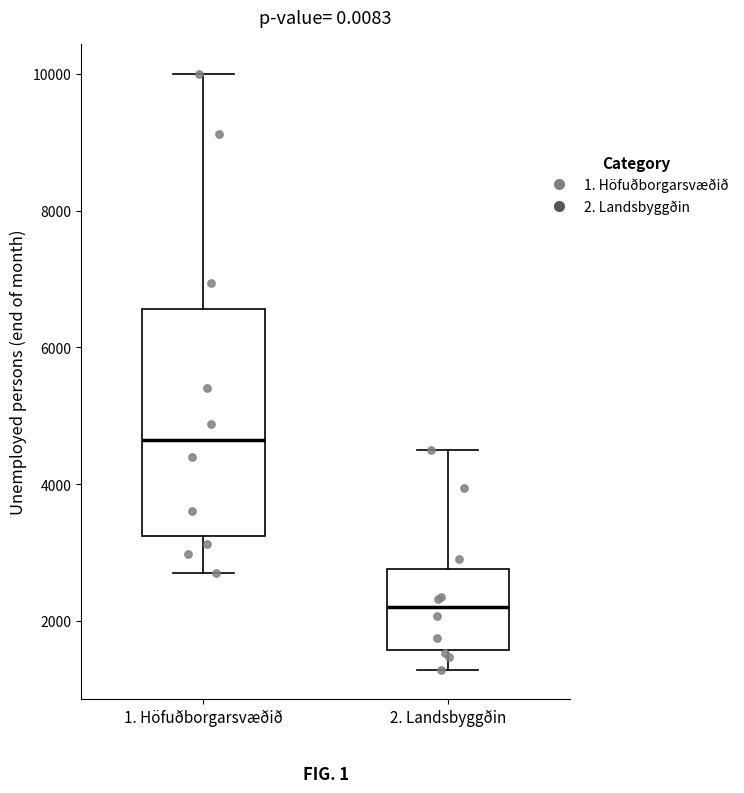

Reading left to right, read every box against the y-axis: the position of its median line, the range the box covers, and the ends of its whiskers. The values are not printed on the chart, so give them approximately, as read against the axis.

1. Höfuðborgarsvæðið: median 4600, box 3200 to 6600, whiskers 2800 to 10000
2. Landsbyggðin: median 2200, box 1600 to 2800, whiskers 1200 to 4600